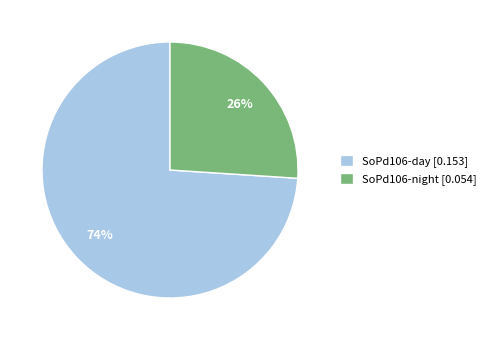

What percentage is the SoPd106-night slice, to the nearest percent?

26%